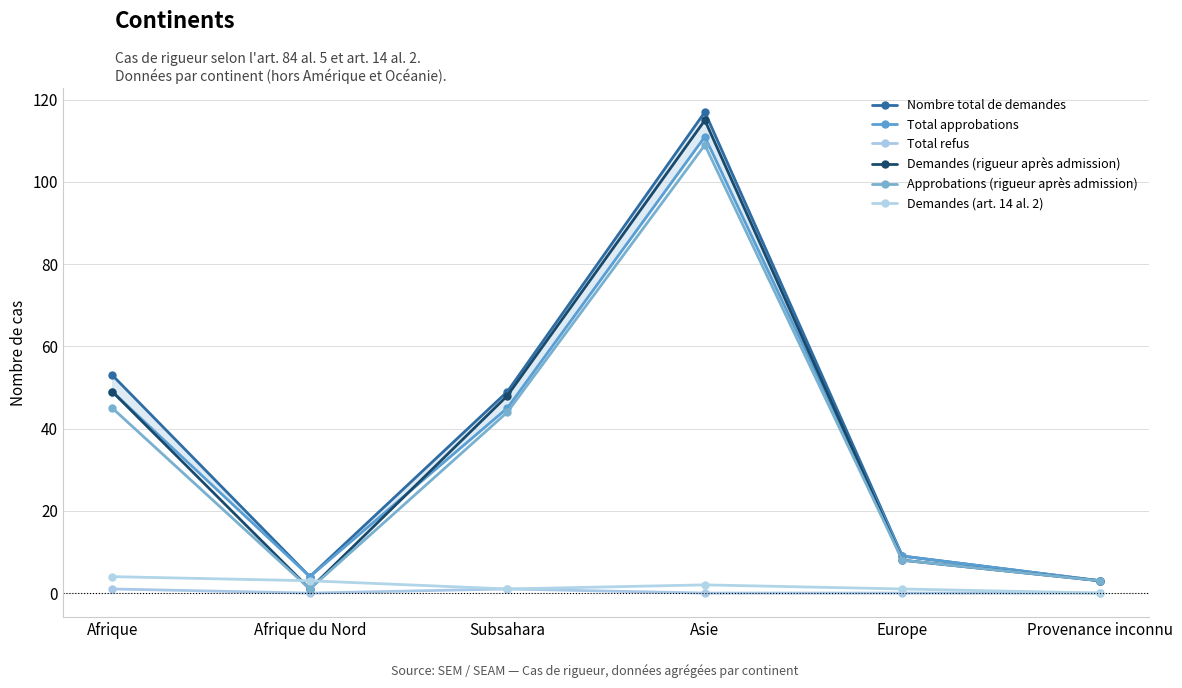

In Demandes (rigueur après admission), how many points are lower than both neighbors (excluding endpoints)?

1